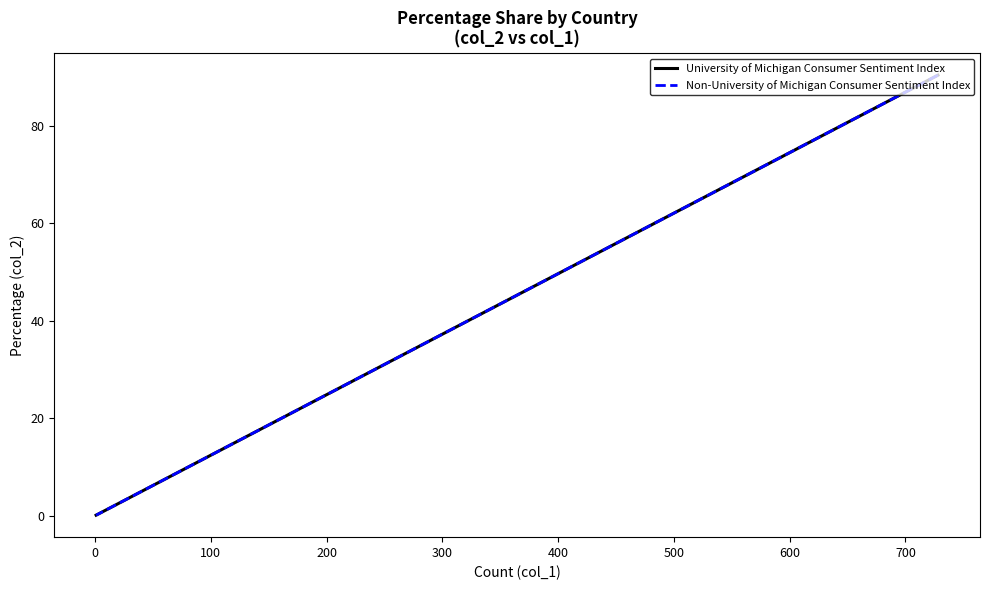

At 700, list the series in order from smallest to largest.

University of Michigan Consumer Sentiment Index, Non-University of Michigan Consumer Sentiment Index